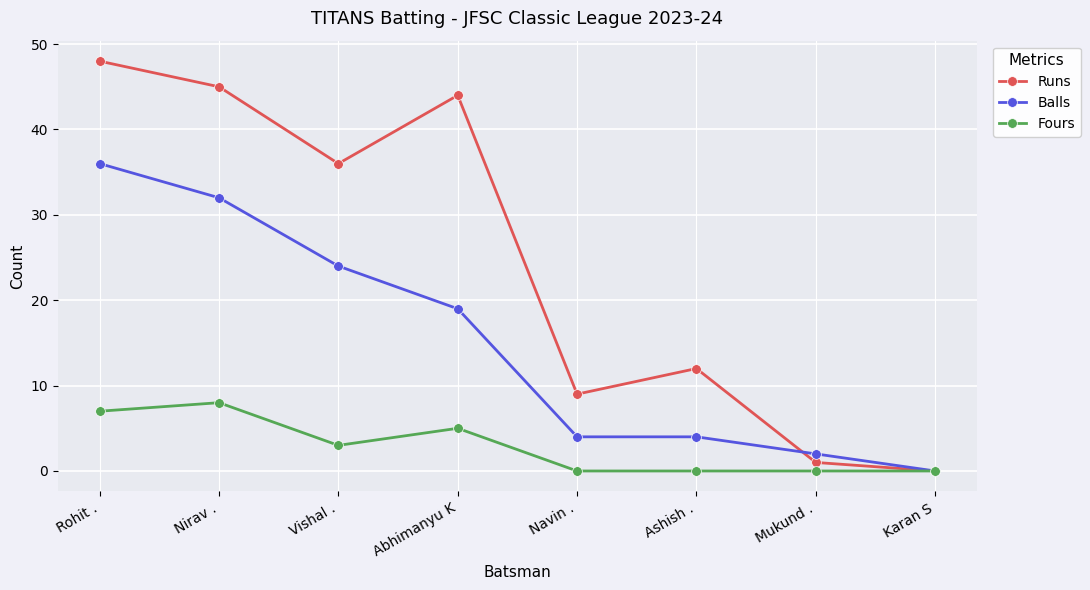

Rank the series at Abhimanyu K from lowest to highest value.

Fours, Balls, Runs